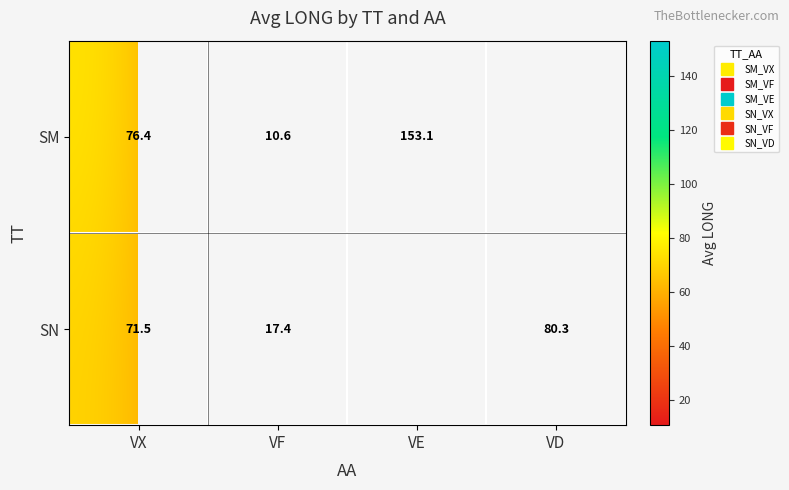

Read the SM value at VE.

153.1